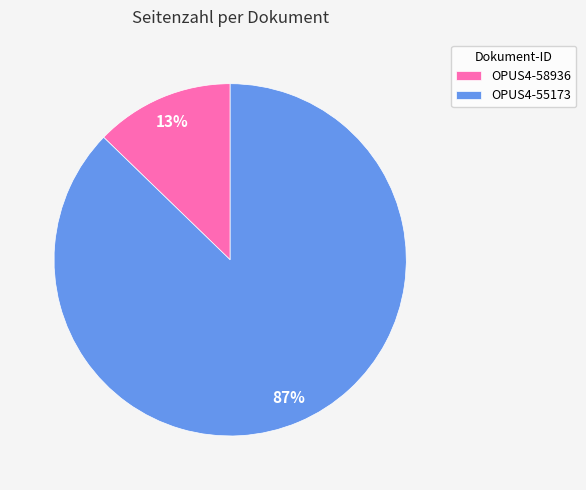

Does OPUS4-55173 represent more than half of the total?

Yes